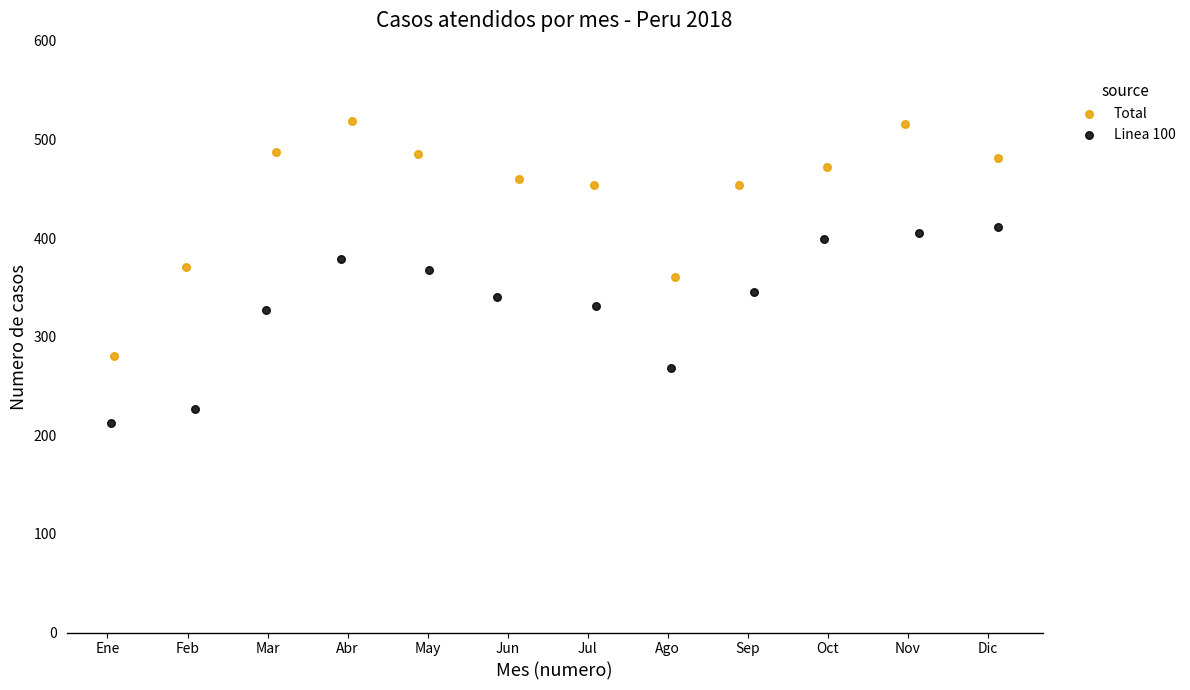

Which series contains the highest Y value?

Total